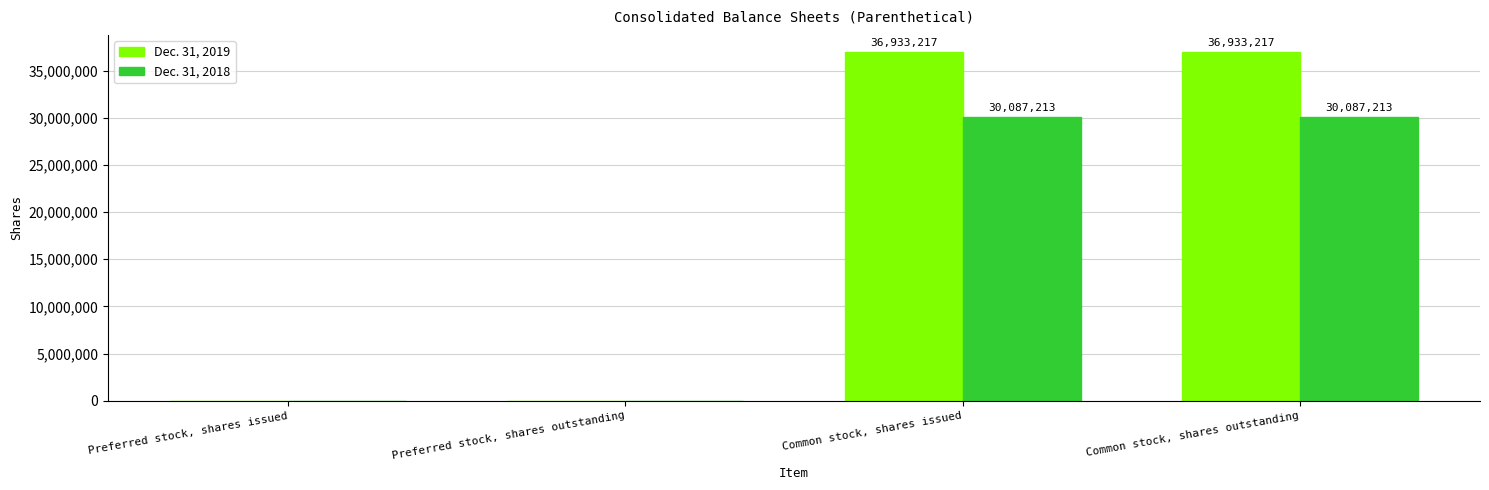

Are the bars horizontal?

No